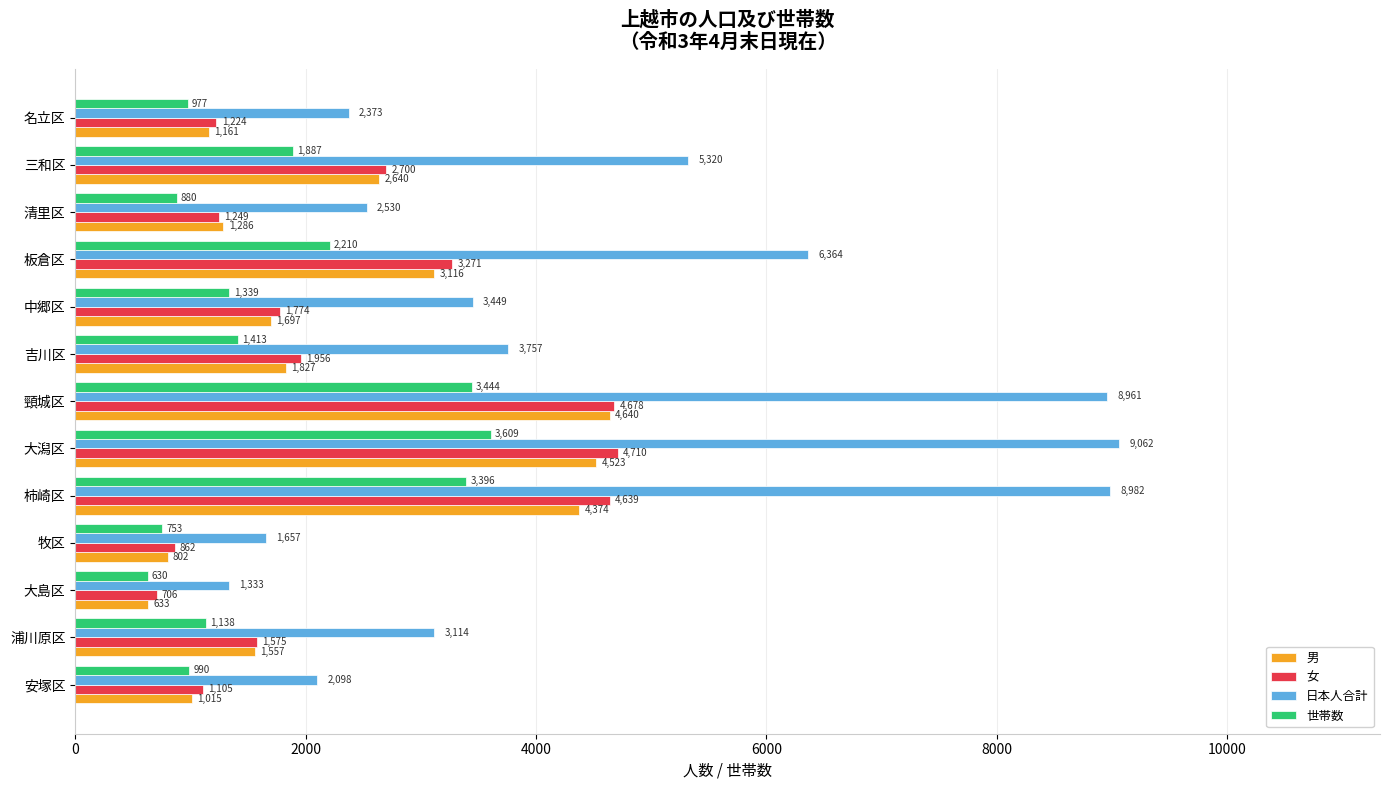

Rank the categories by 世帯数 value from highest to lowest.

大潟区, 頸城区, 柿崎区, 板倉区, 三和区, 吉川区, 中郷区, 浦川原区, 安塚区, 名立区, 清里区, 牧区, 大島区